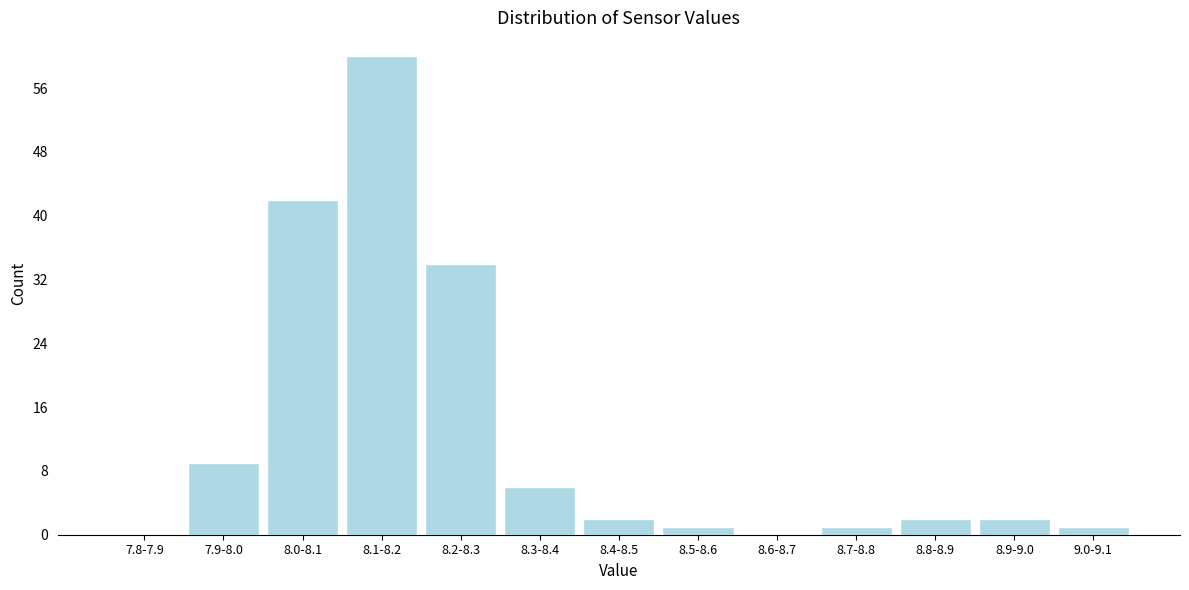

Reading left to right, what are all the values shown in this chart?

7.8-7.9=0	7.9-8.0=9	8.0-8.1=42	8.1-8.2=60	8.2-8.3=34	8.3-8.4=6	8.4-8.5=2	8.5-8.6=1	8.6-8.7=0	8.7-8.8=1	8.8-8.9=2	8.9-9.0=2	9.0-9.1=1